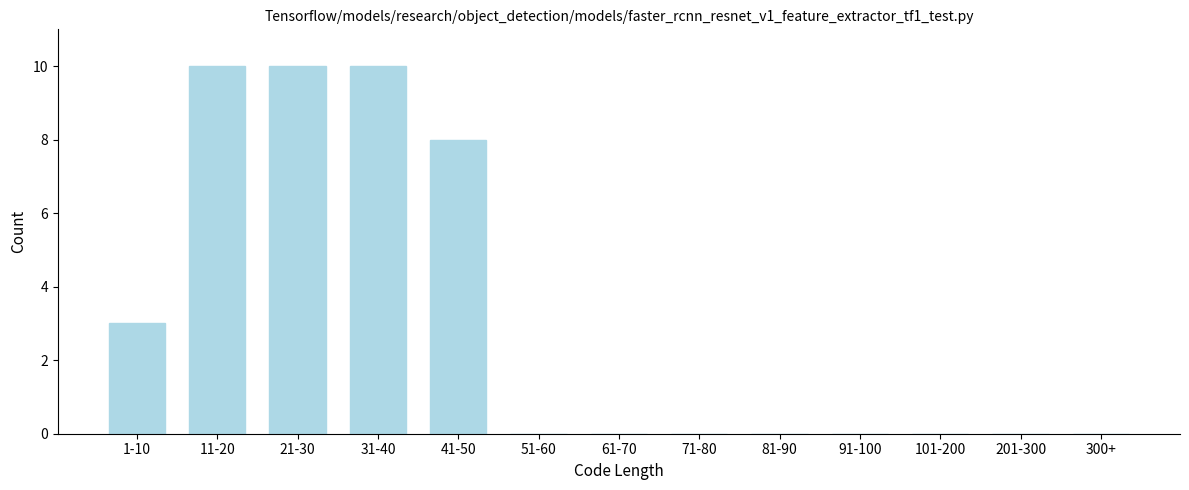

Reading left to right, list all the values displayed in this chart.

1-10=3	11-20=10	21-30=10	31-40=10	41-50=8	51-60=0	61-70=0	71-80=0	81-90=0	91-100=0	101-200=0	201-300=0	300+=0